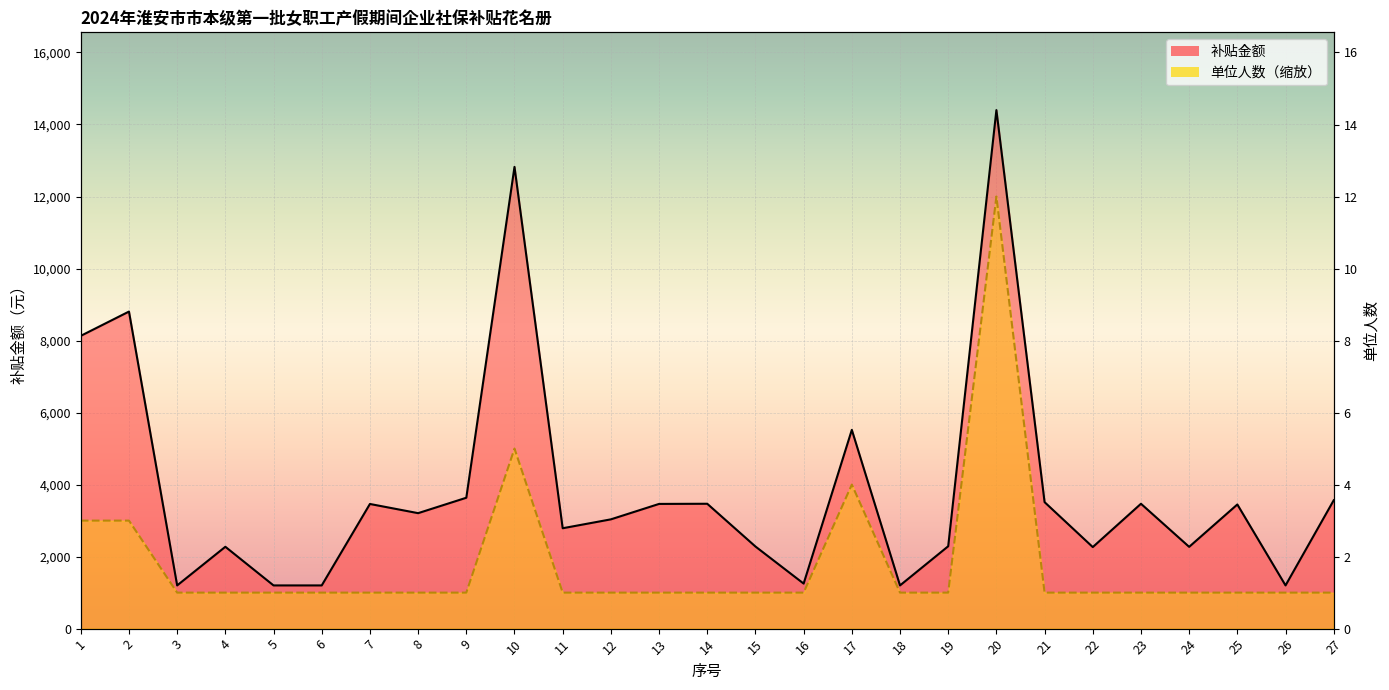

At which category does 补贴金额_line reach its first local valley?

3